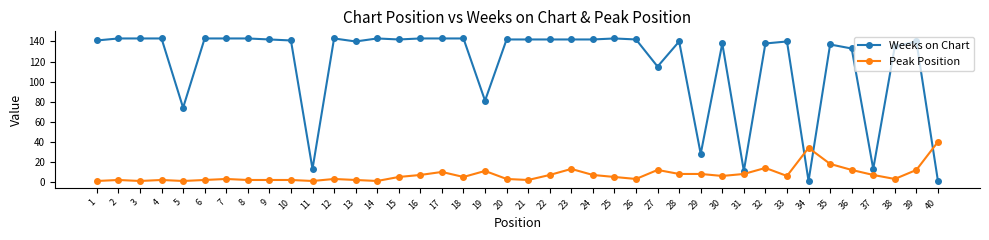

At which label does Peak Position reach its peak?

40